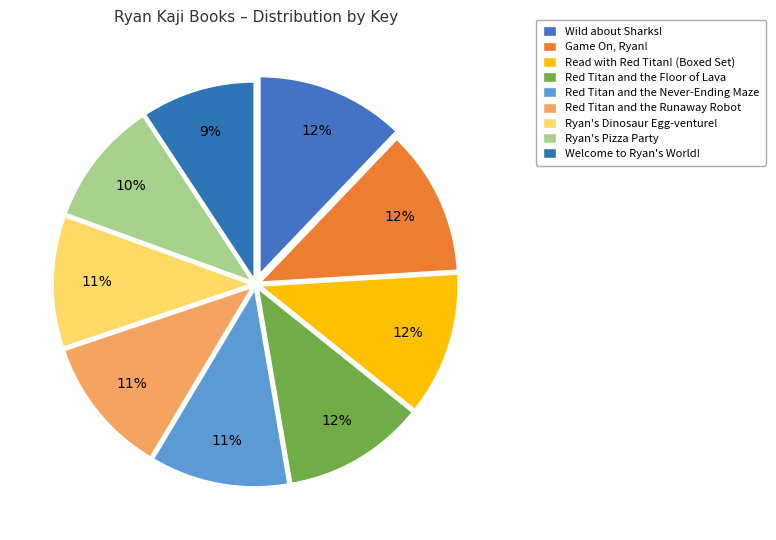

What percentage is the Ryan's Dinosaur Egg-venture! slice, to the nearest percent?

11%